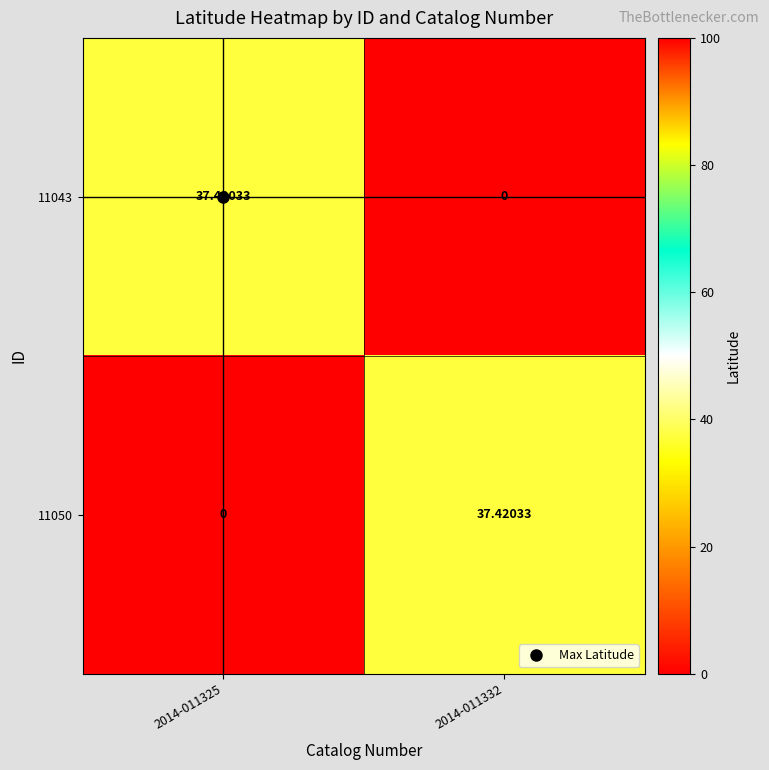

Is the value of 11050 at 2014-011325 greater than the value of 11043 at 2014-011325?

No